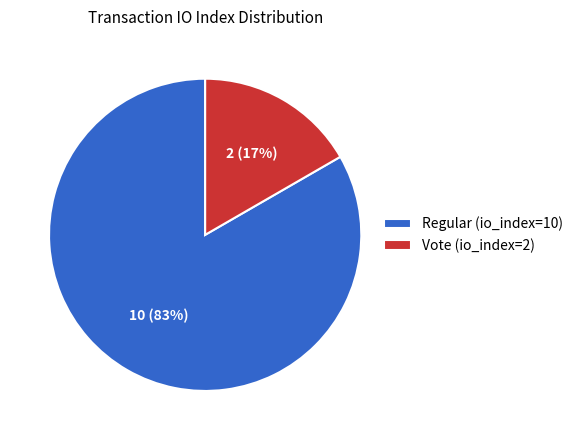

Is the sum of Vote (io_index=2) and Regular (io_index=10) greater than half?

Yes